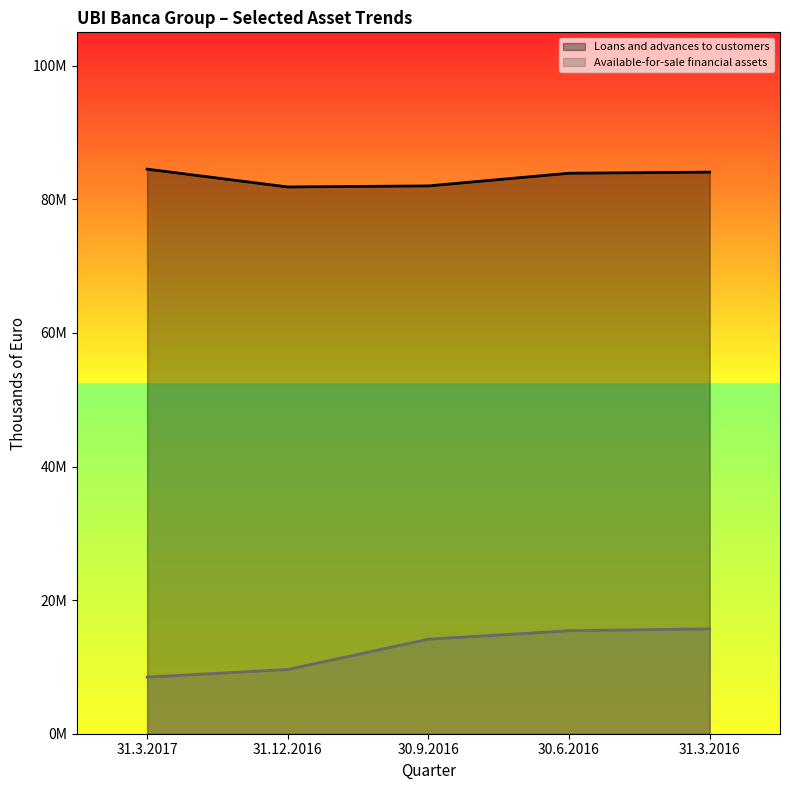

Reading left to right, list all the values displayed in this chart.

Loans and advances to customers: 31.3.2017=84521597	31.12.2016=81854280	30.9.2016=82010978	30.6.2016=83906862	31.3.2016=84072553
Available-for-sale financial assets: 31.3.2017=8475803	31.12.2016=9613833	30.9.2016=14144698	30.6.2016=15417870	31.3.2016=15699461